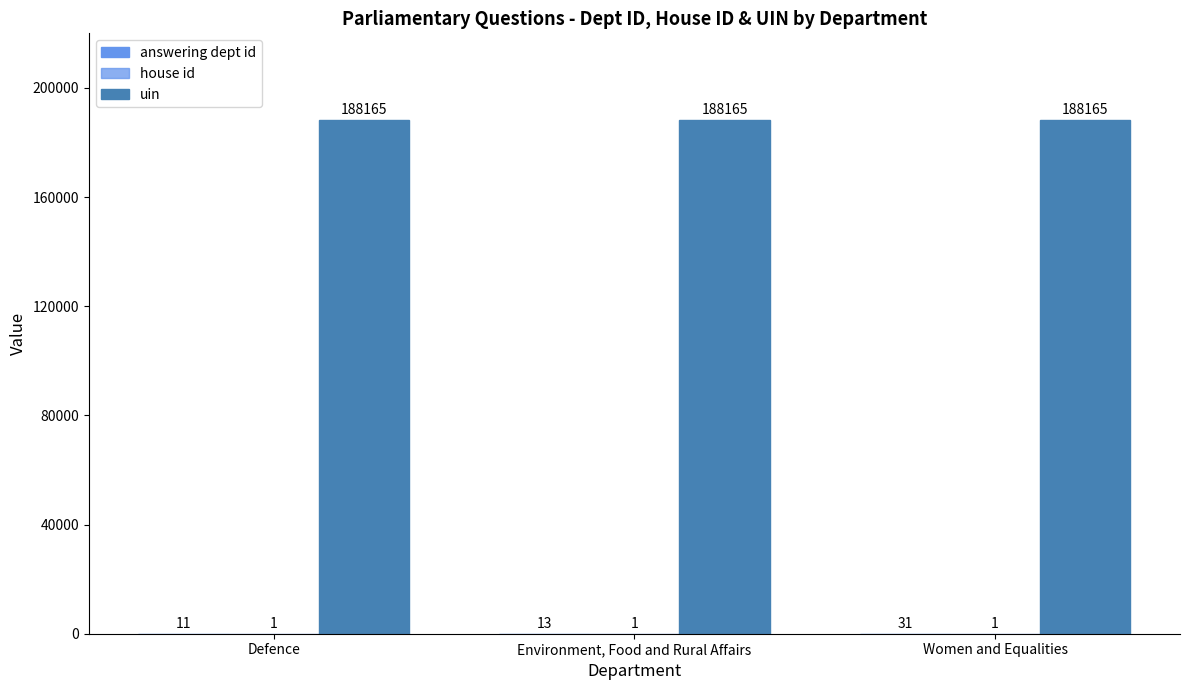

What is the difference between the answering dept id values at Environment, Food and Rural Affairs and Defence?

2